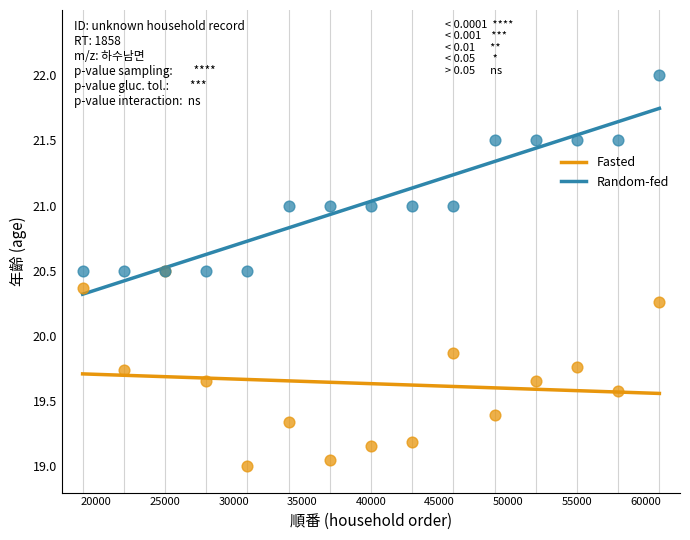

Which series contains the highest Y value?

Random-fed